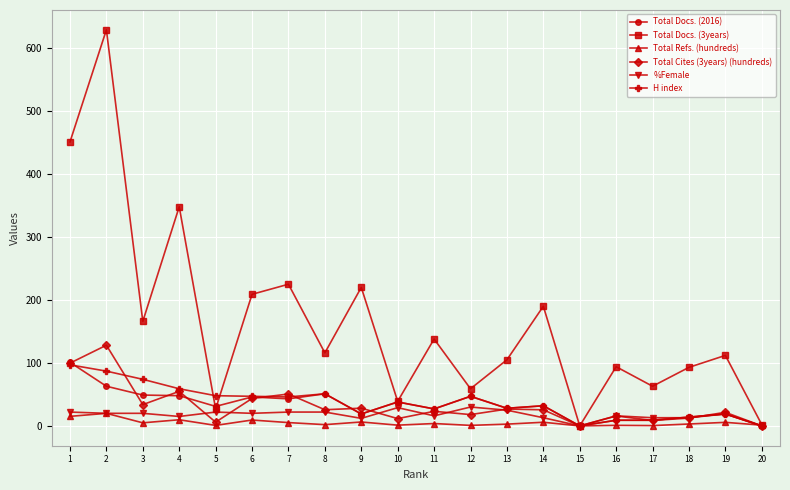

True or false: Total Docs. (3years) has a value of -407.5 at 15.

False